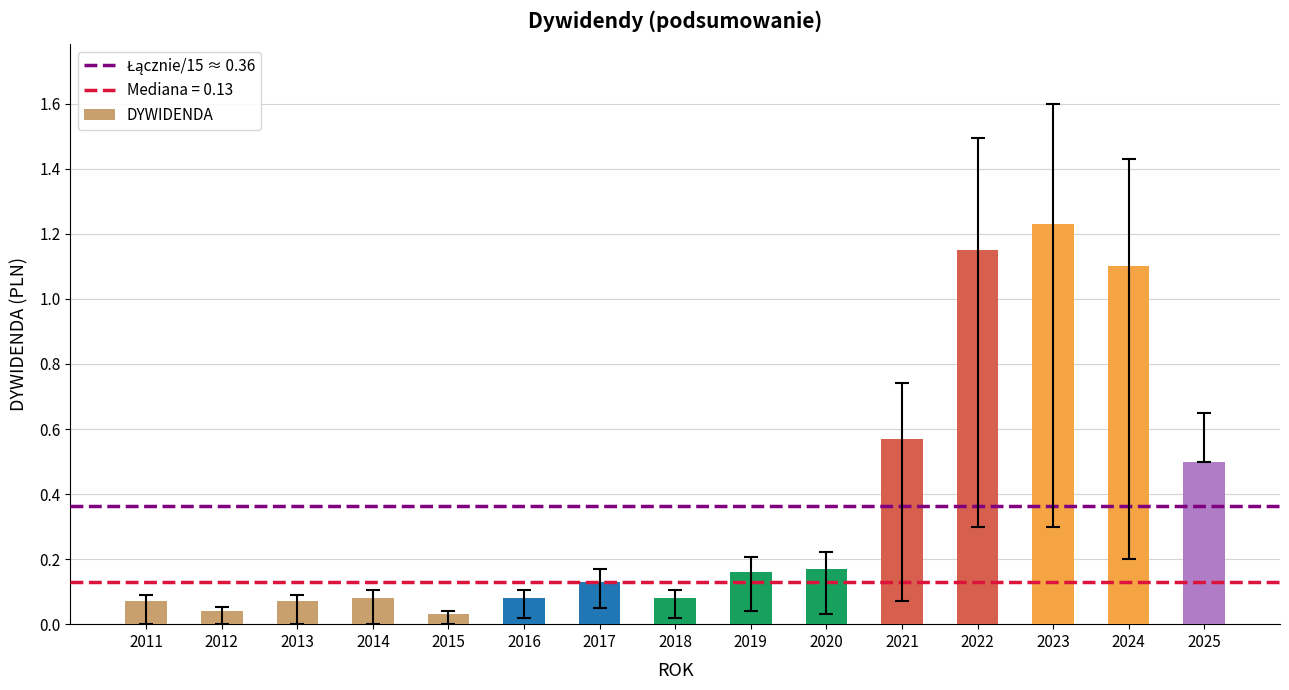

The value at 2021 is 0.4. True or false?

False